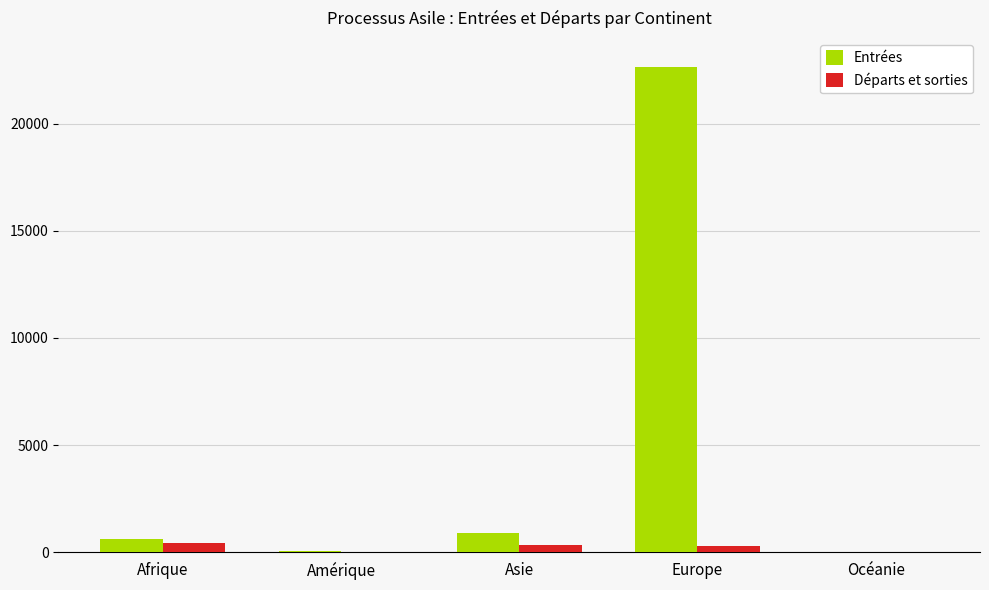

How many categories are shown in the chart?

5